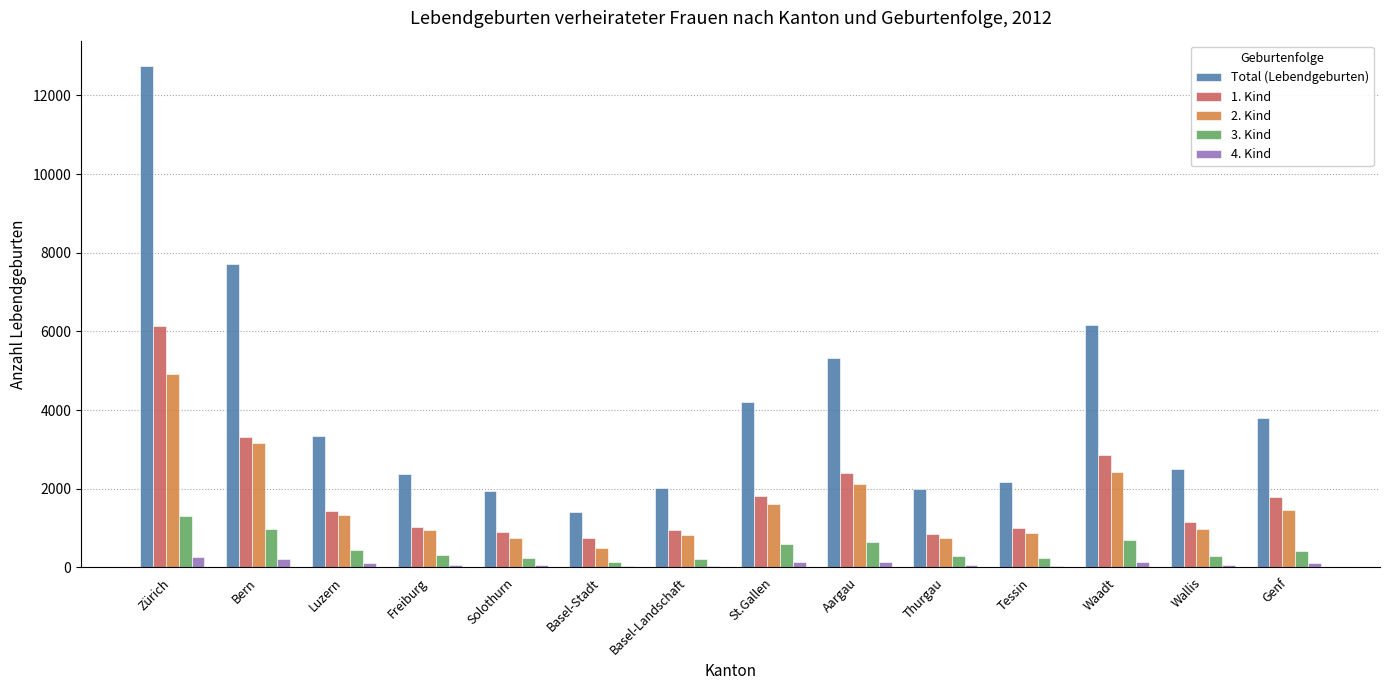

Which series changed the most between Solothurn and Aargau?

Total (Lebendgeburten)